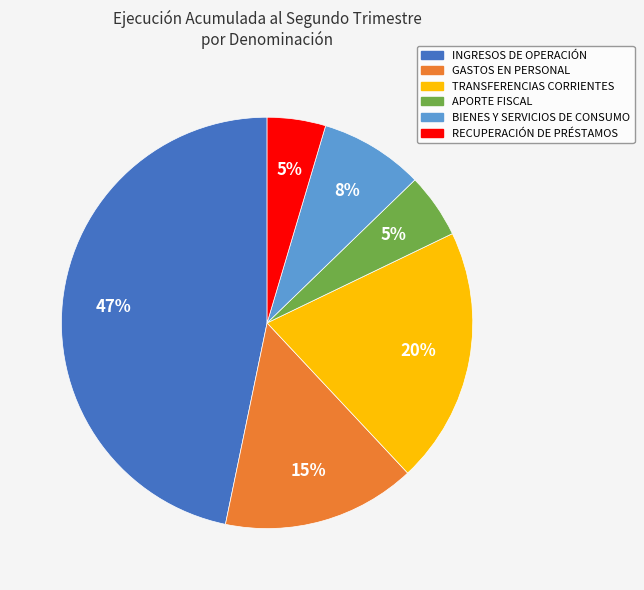

To the nearest percent, what is the difference between the largest and smallest slice percentages?

42%